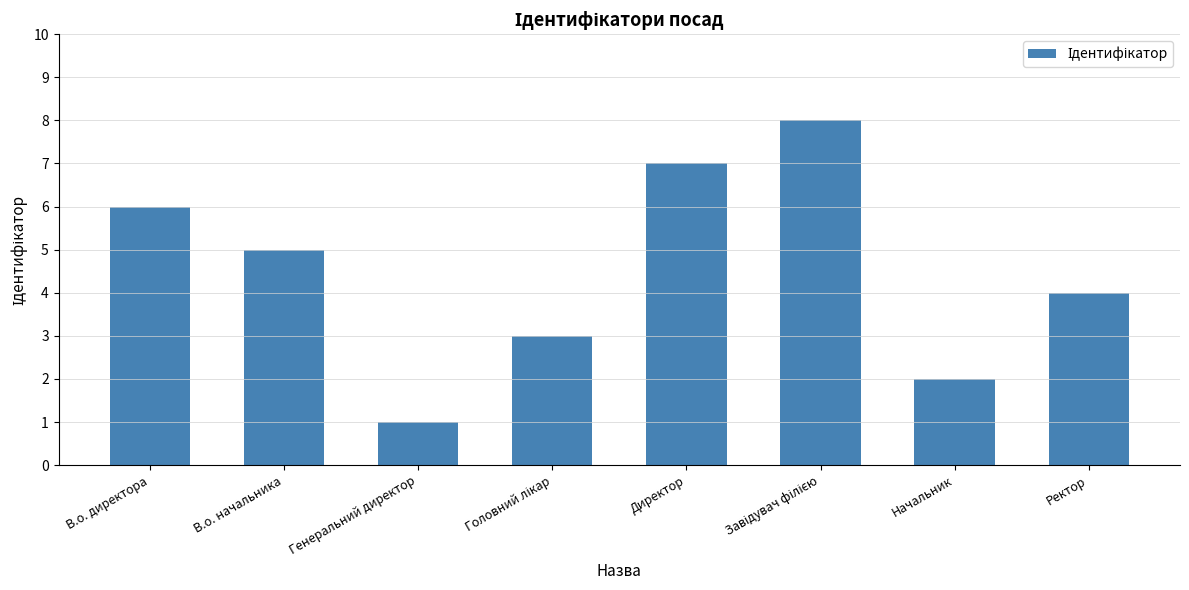

What is the change in value from Генеральний директор to Начальник?

+1